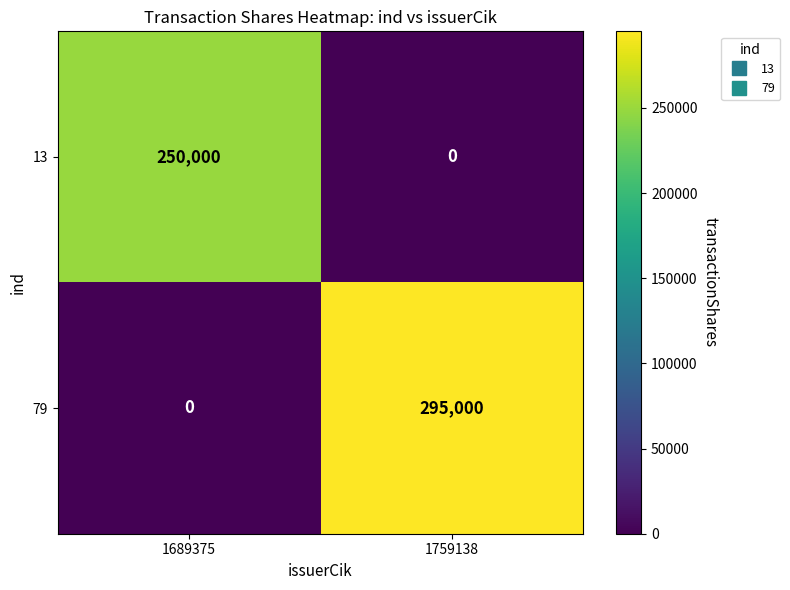

List the series in order of their overall mean, lowest first.

13, 79